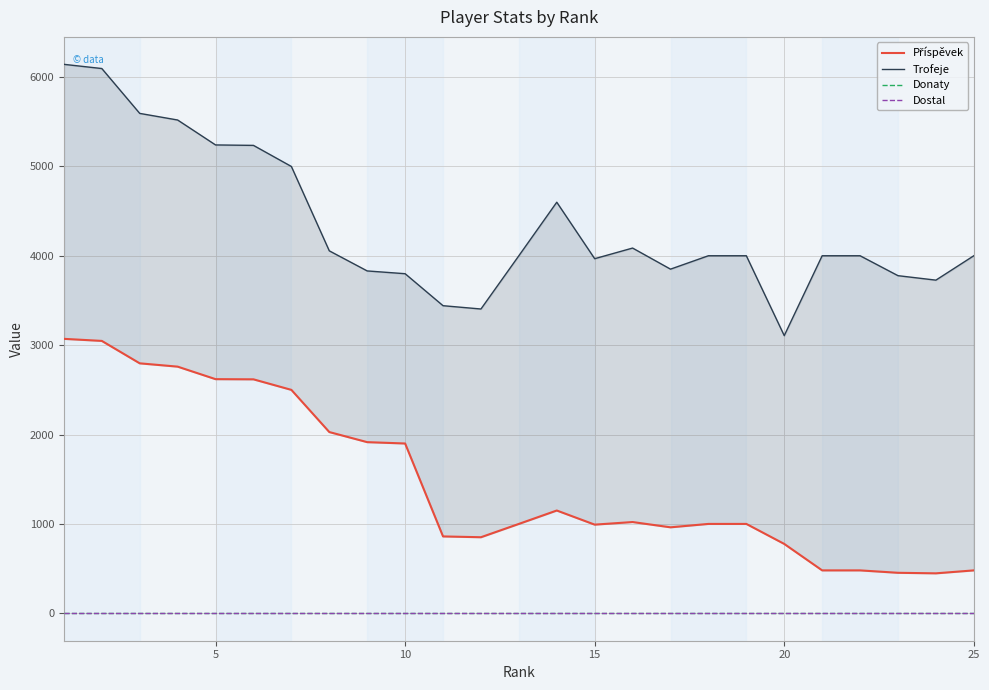

Is it true that Dostal equals 0 at 20?

True